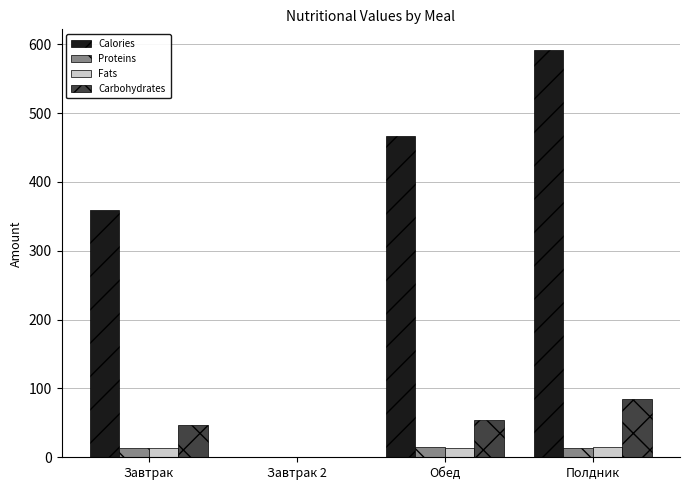

What is the spread (max minus min) of values at Обед?

452.5